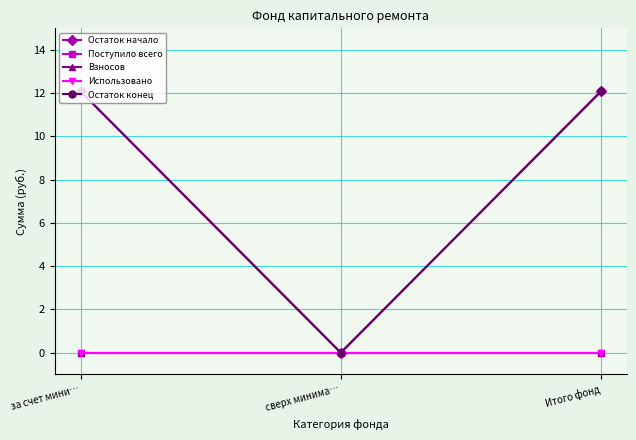

At which label is Остаток начало closest to 6?

сверх минима…